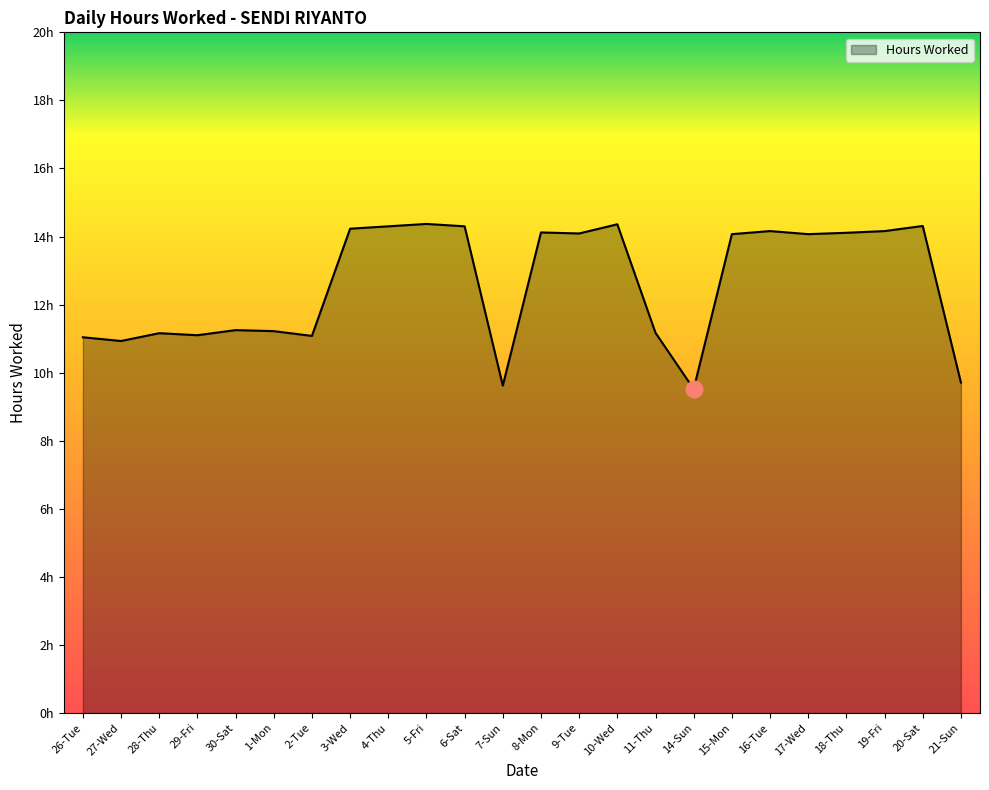

What is the difference between the maximum and minimum values?

4.8